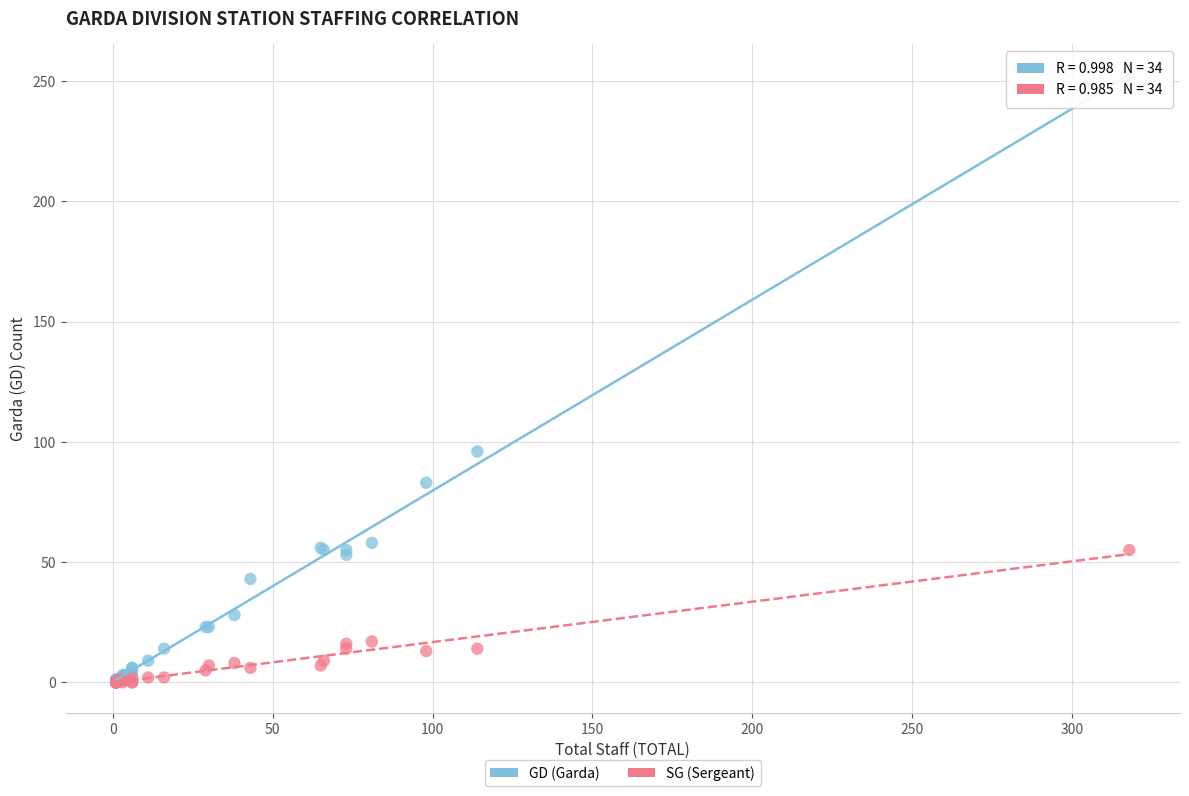

What are all the series names shown in the legend?

GD (Garda), SG (Sergeant)